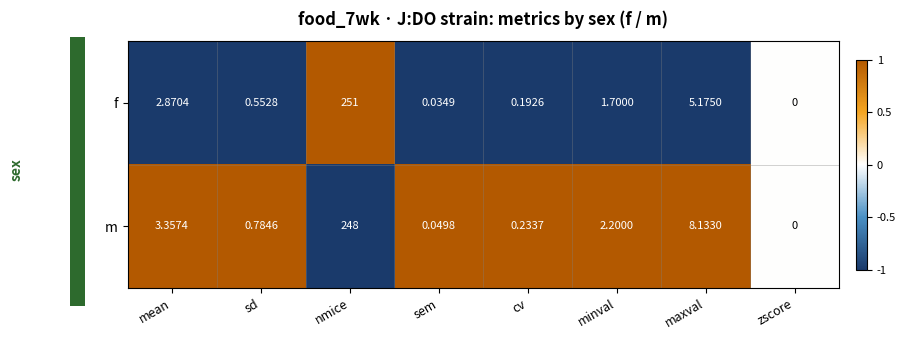

At which label does m first exceed 2?

mean